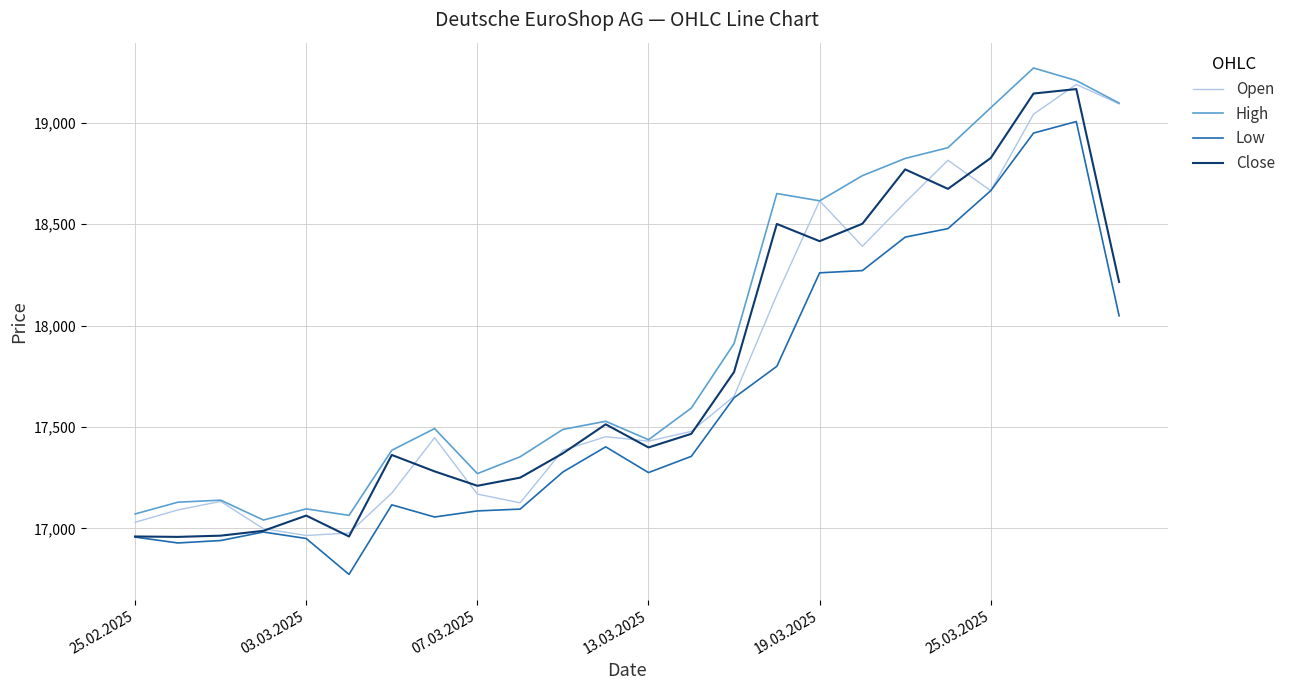

What is the minimum value for High?

17041